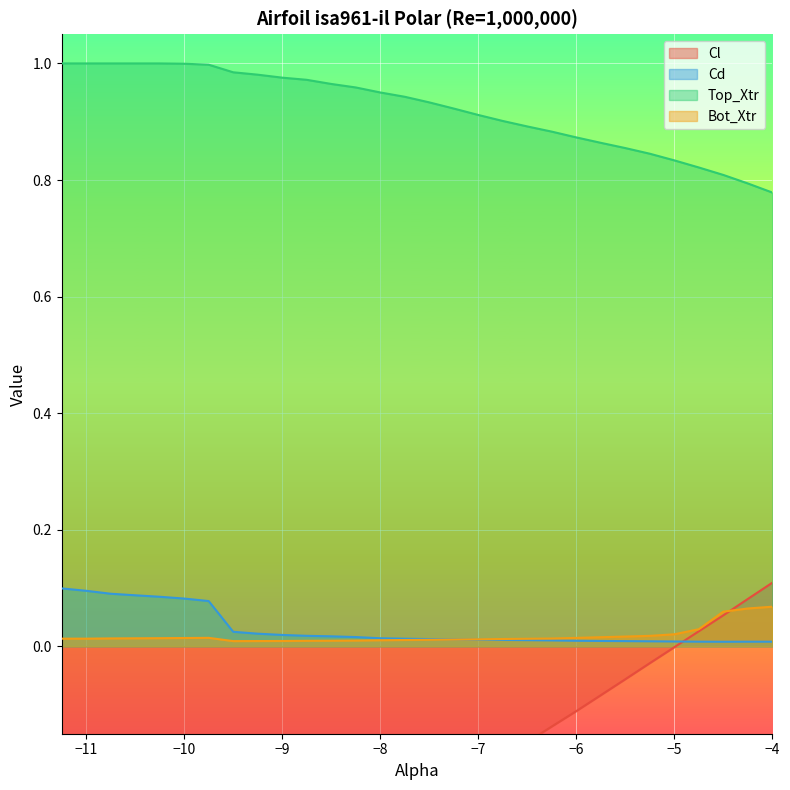

Between which two adjacent categories do Bot_Xtr and Cd first intersect?

-7.25 and -7.0